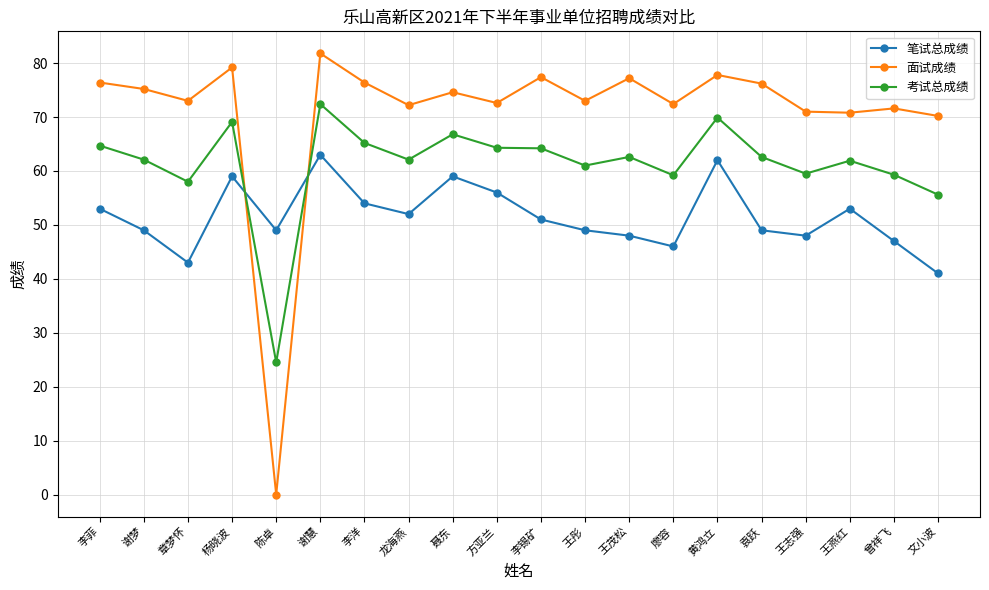

Which series changed the most between 章梦怀 and 王志强?

笔试总成绩